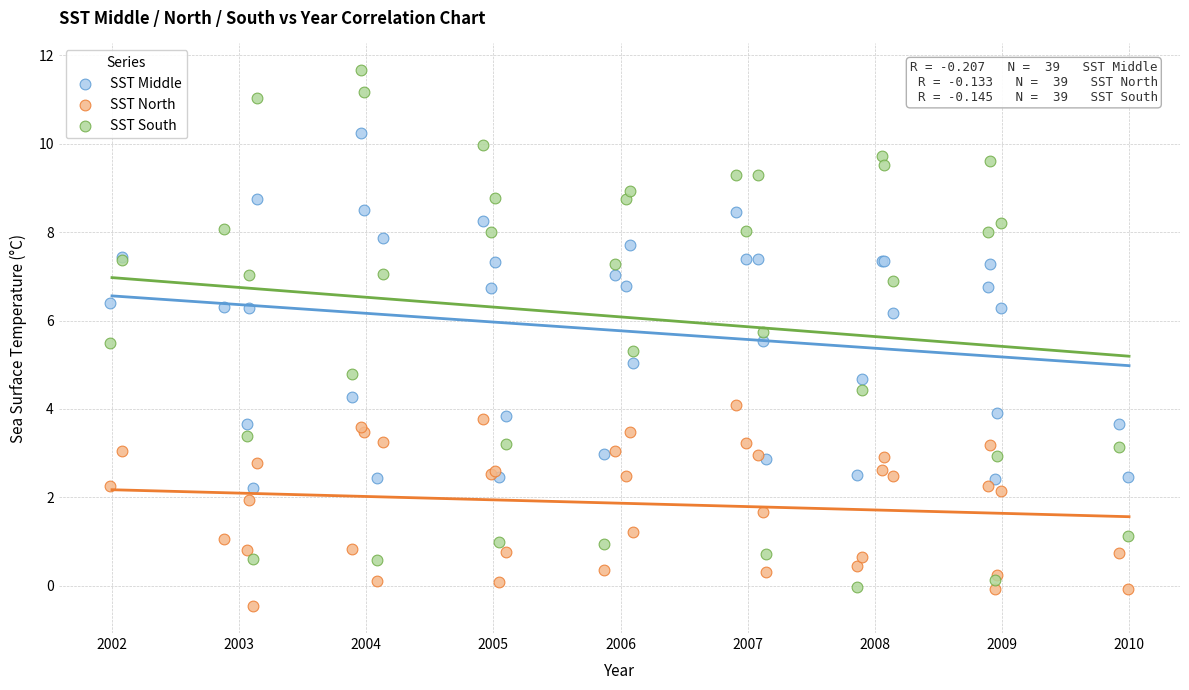

What is the X range (max minus min) for the scatter plot?

8.0